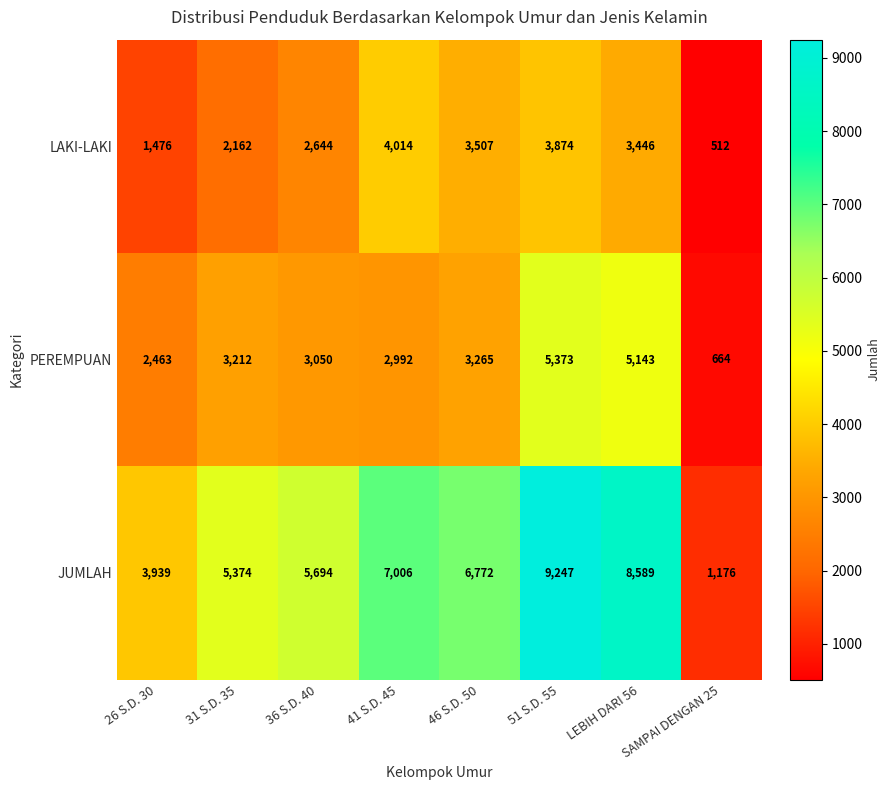

List the series in order of their peak value, lowest first.

LAKI-LAKI, PEREMPUAN, JUMLAH